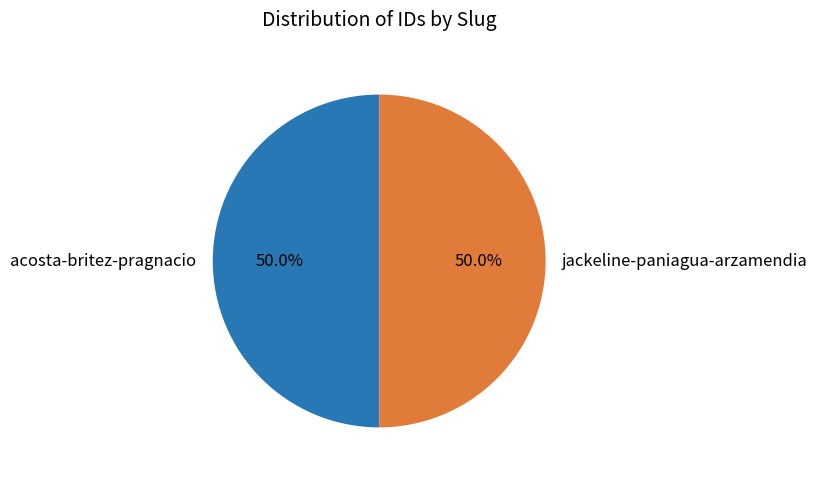

How much of the chart is everything except acosta-britez-pragnacio?

50.0%